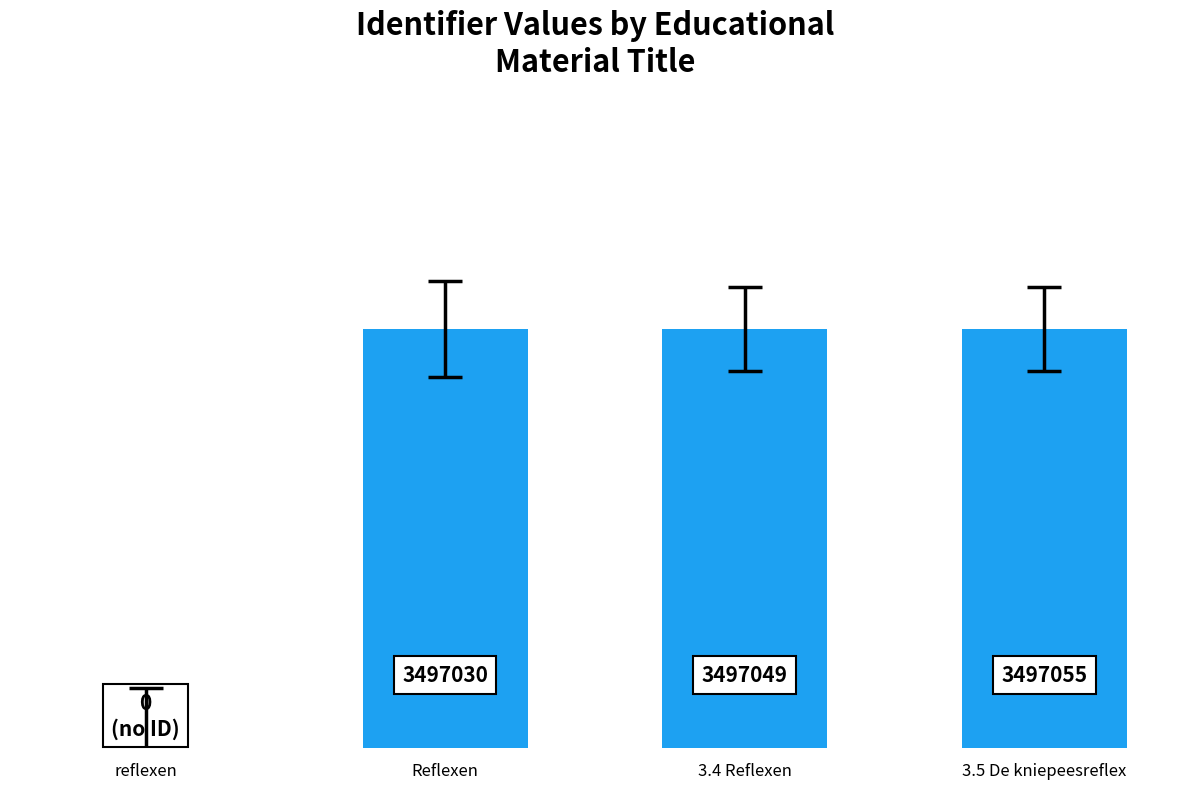

At which category does the chart reach its peak across all series?

3.5 De kniepeesreflex